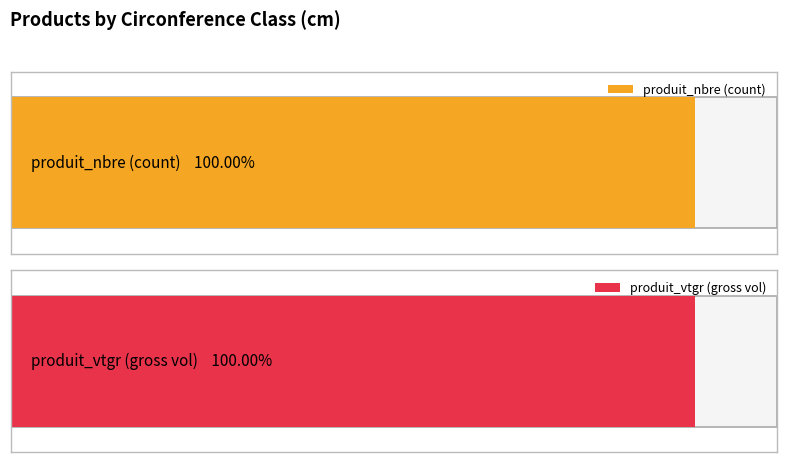

List the series in order of their peak value, lowest first.

produit_vtgr, produit_nbre